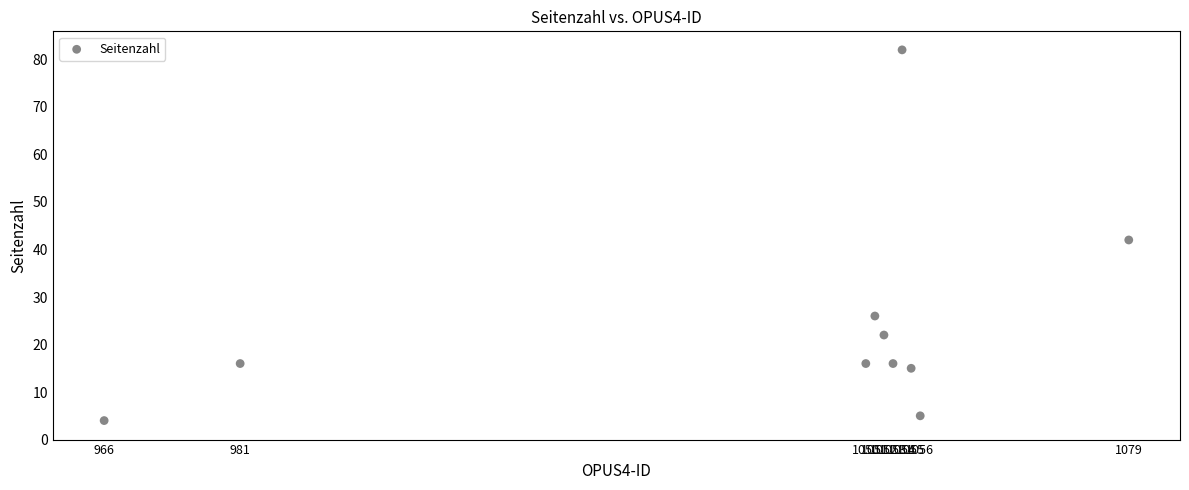

What is the average X value?

1040